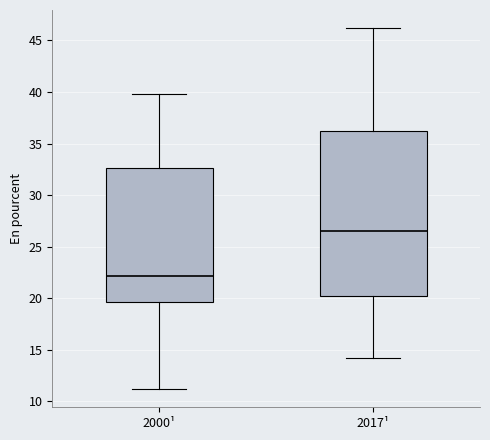

Which box is the tallest, from its lower edge to its upper edge?

2017¹